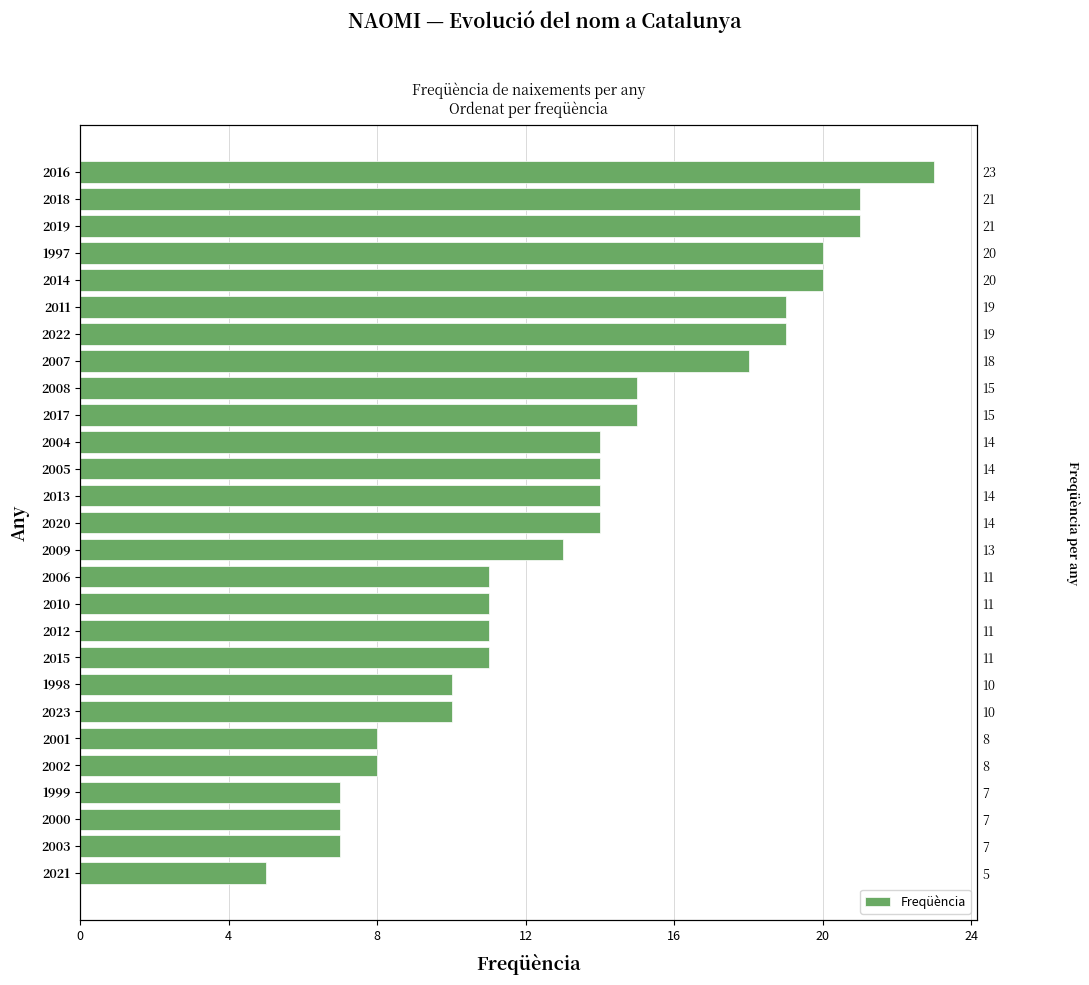

Approximately how many times larger is the value at 2010 compared to 2005?

0.8